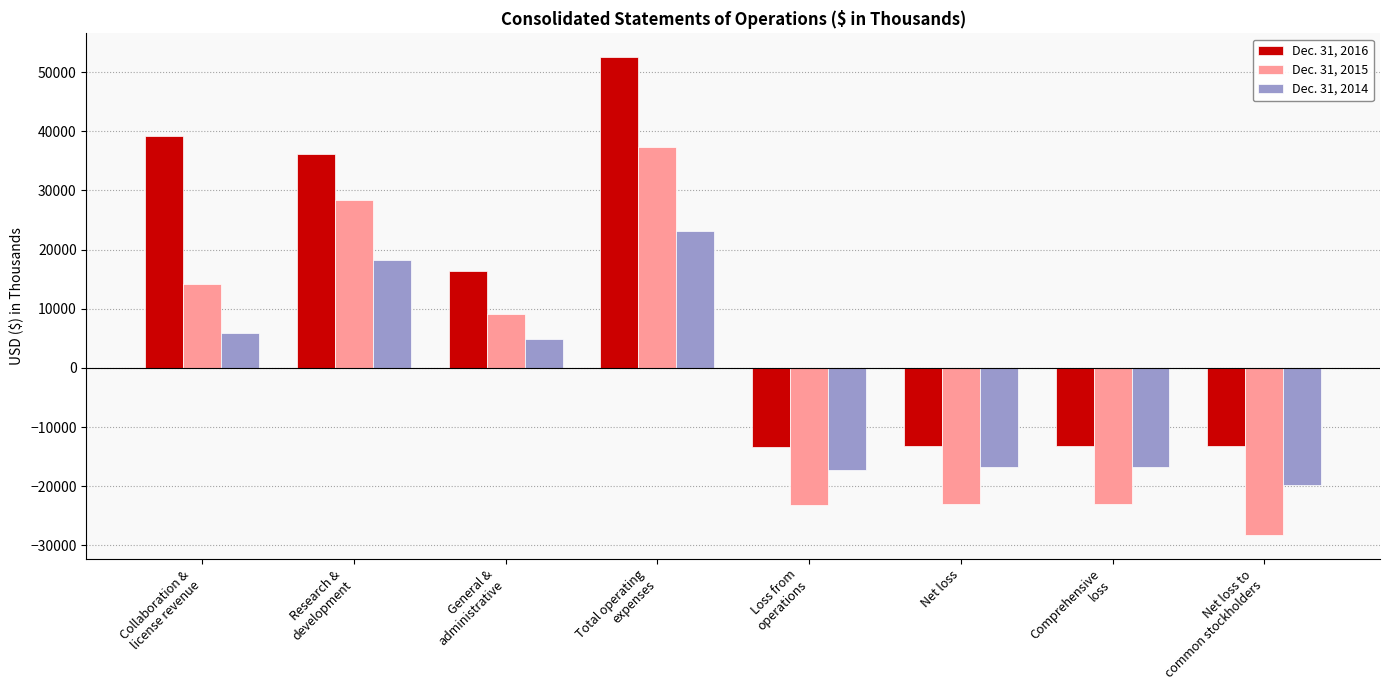

Which category has the highest value in the Dec. 31, 2016 series?

Total operating
expenses